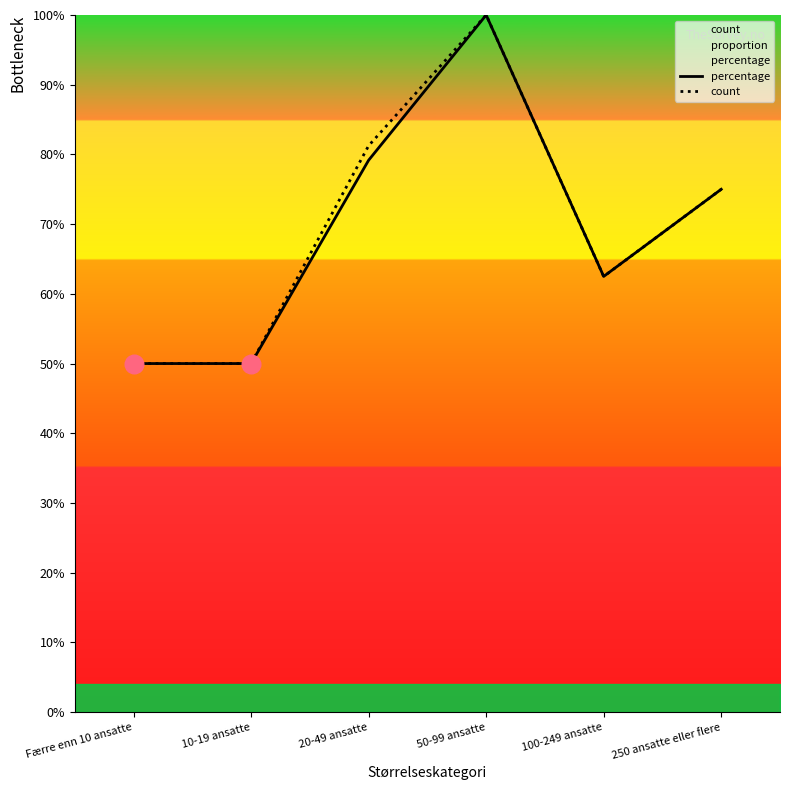

Which series reaches the minimum Y coordinate?

percentage